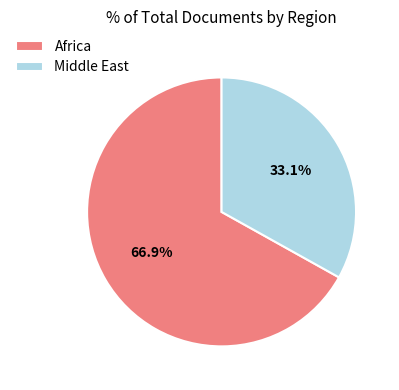

What portion of the pie excludes Africa?

33.1%